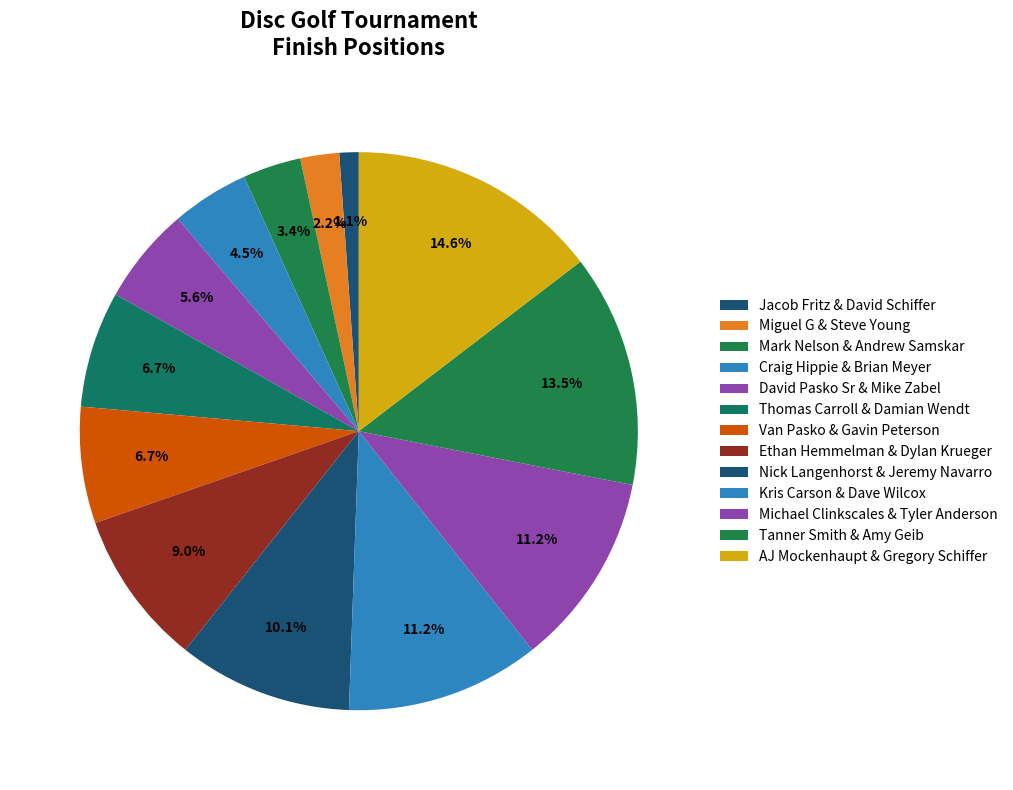

Which category has the smallest portion of the pie?

Jacob Fritz & David Schiffer